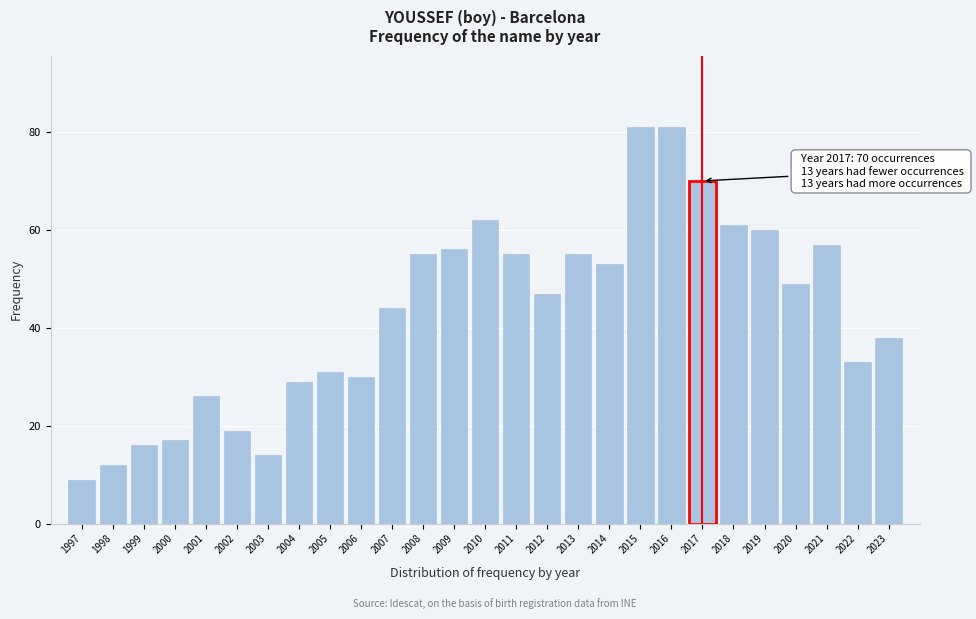

Reading right to left, what are all the values shown in this chart?

38	33	57	49	60	61	70	81	81	53	55	47	55	62	56	55	44	30	31	29	14	19	26	17	16	12	9